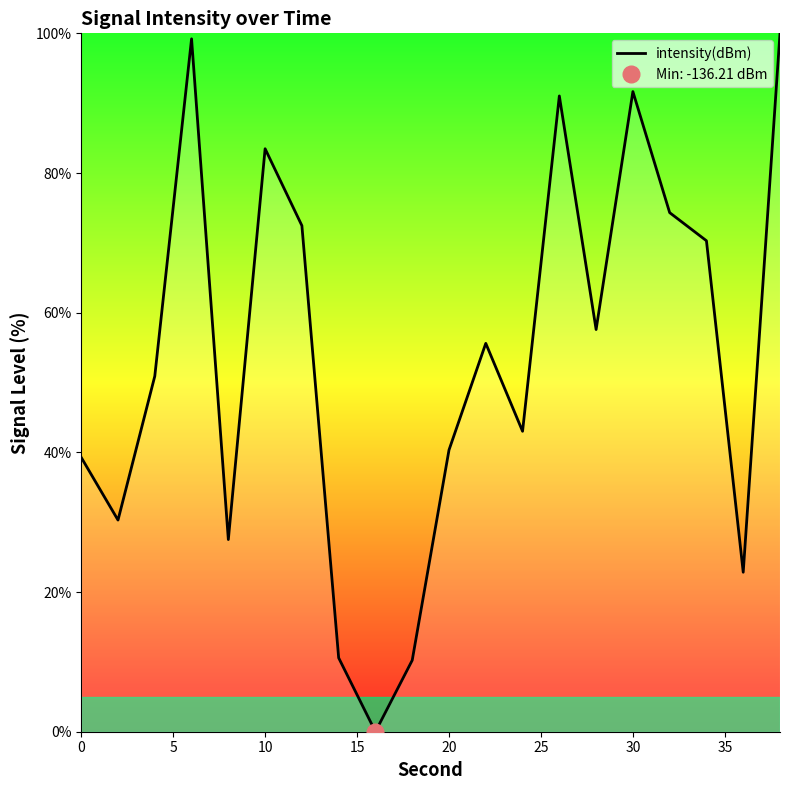

How many values are below 55?

10